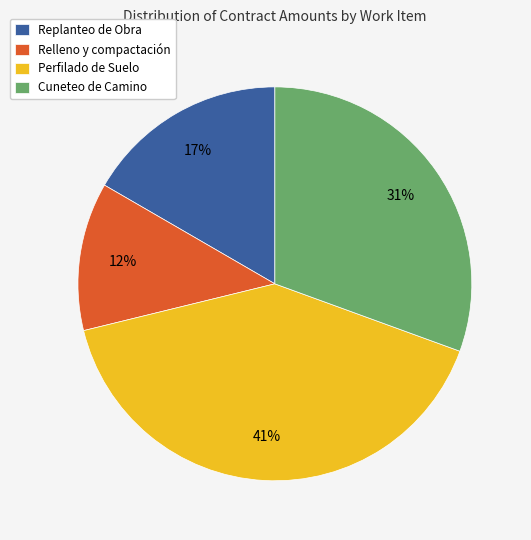

Which has a higher value, Cuneteo de Camino or Relleno y compactación?

Cuneteo de Camino